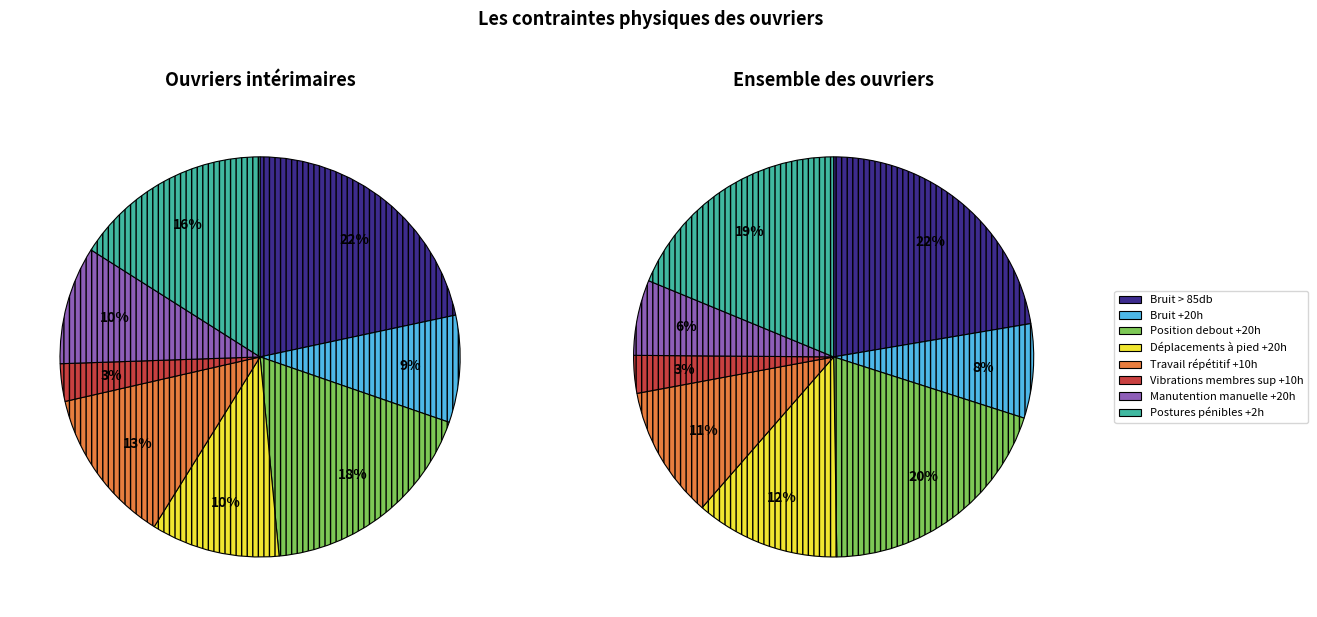

Which category has the smallest portion of the pie?

Vibrations membres sup +10h